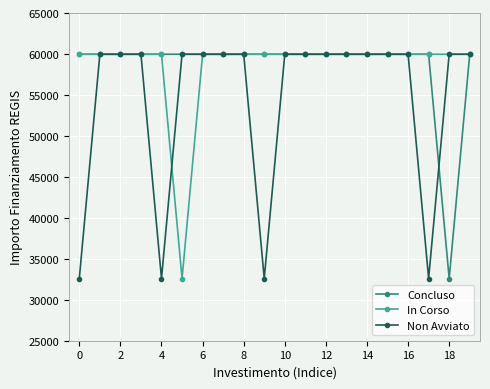

At how many categories does at least one series exceed 55358?

20